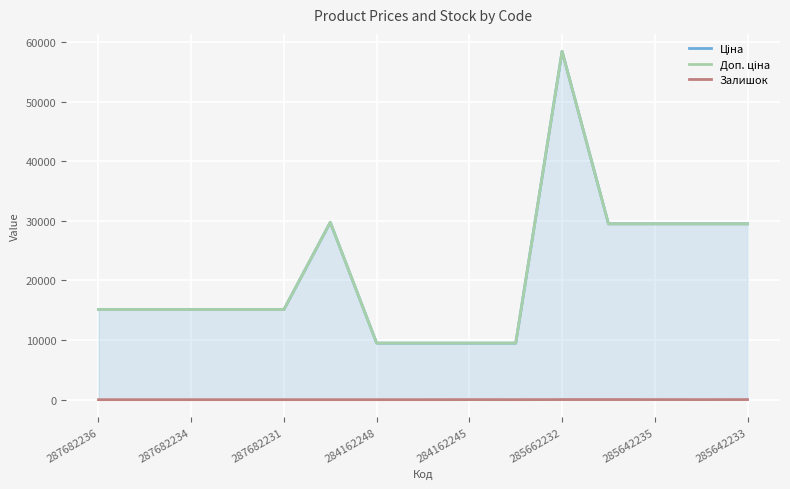

What is the difference between the maximum and second lowest values in the Доп. ціна series?

48946.5